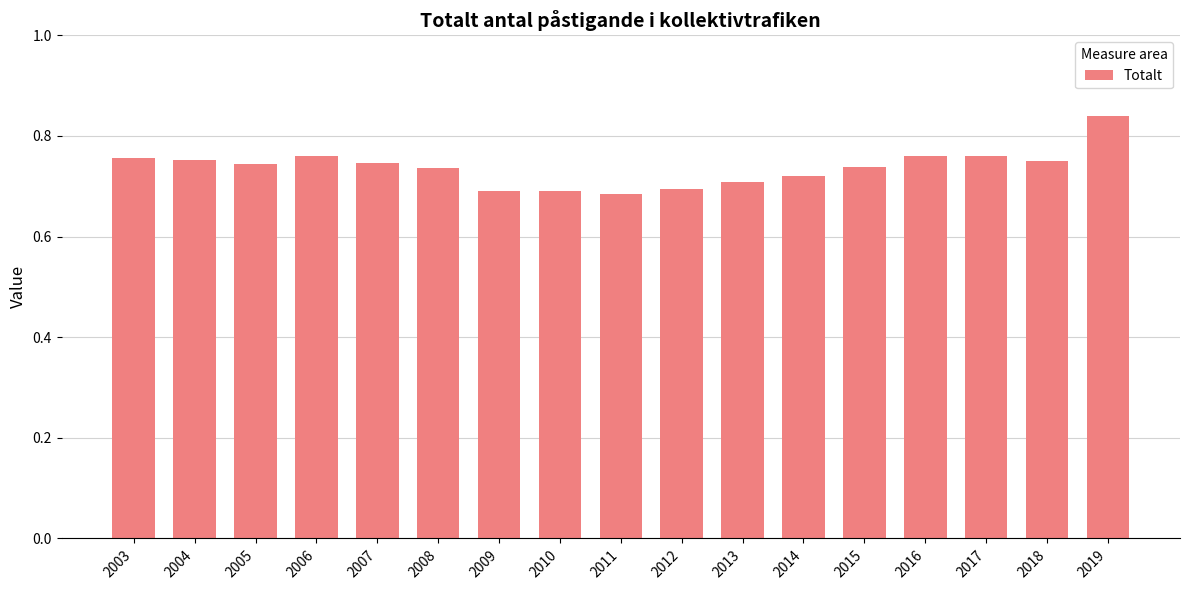

How many values are between 0 and 1?

17